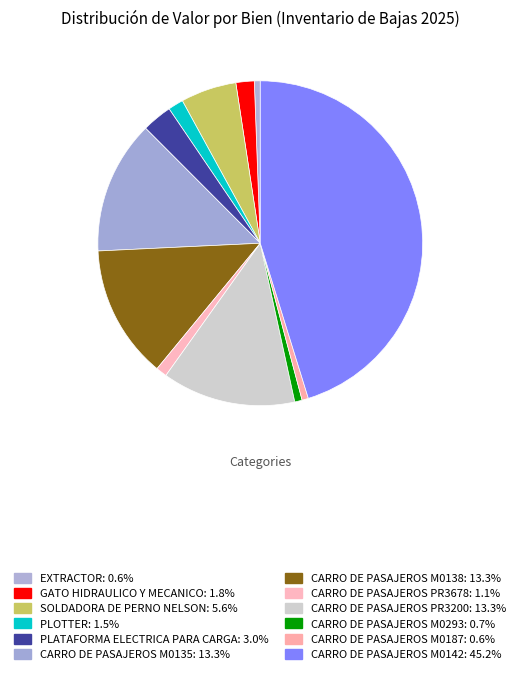

Which slice is the largest?

CARRO DE PASAJEROS M0142